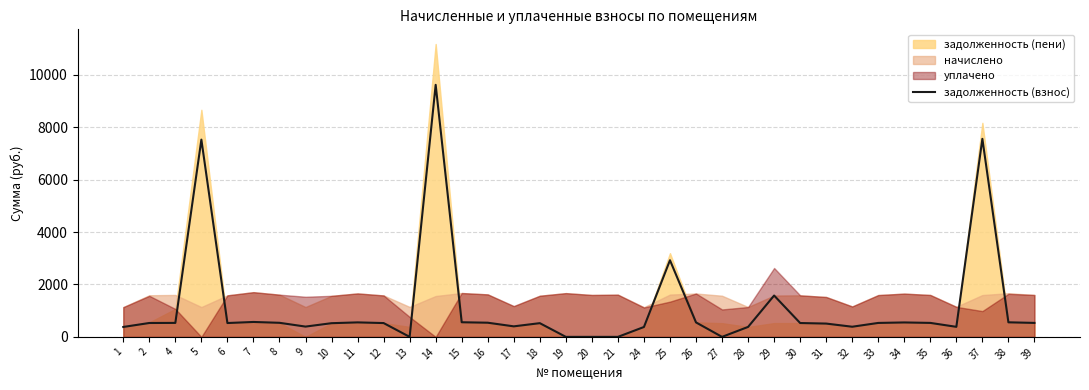

Is it true that the value at 2 is 529.7?

True